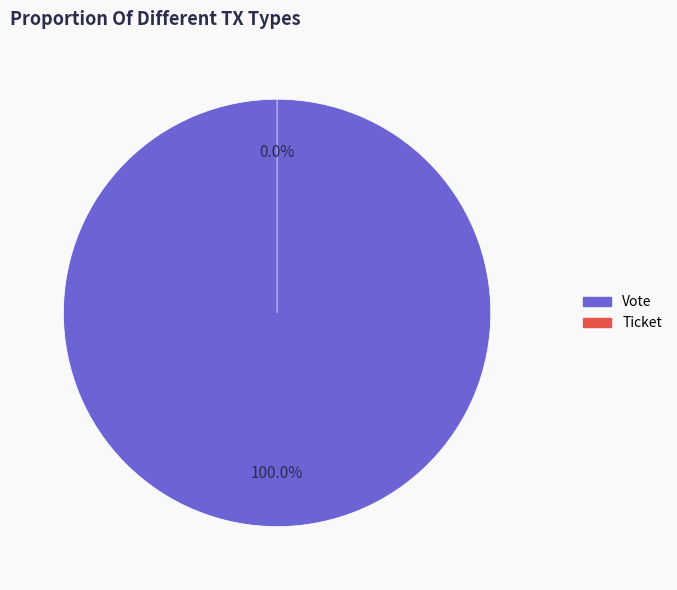

Which has a higher value, Vote or Ticket?

Vote